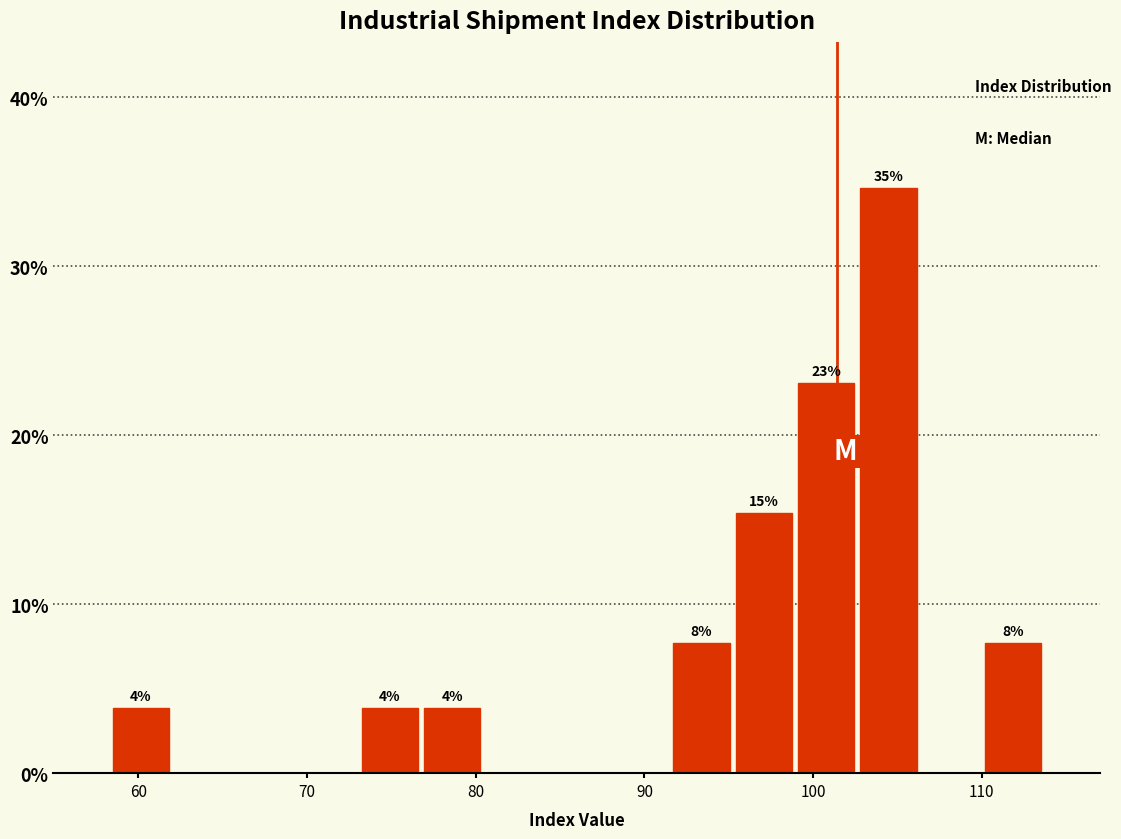

Read against the x-axis, roughly where is the centre of the tallest bar?

104